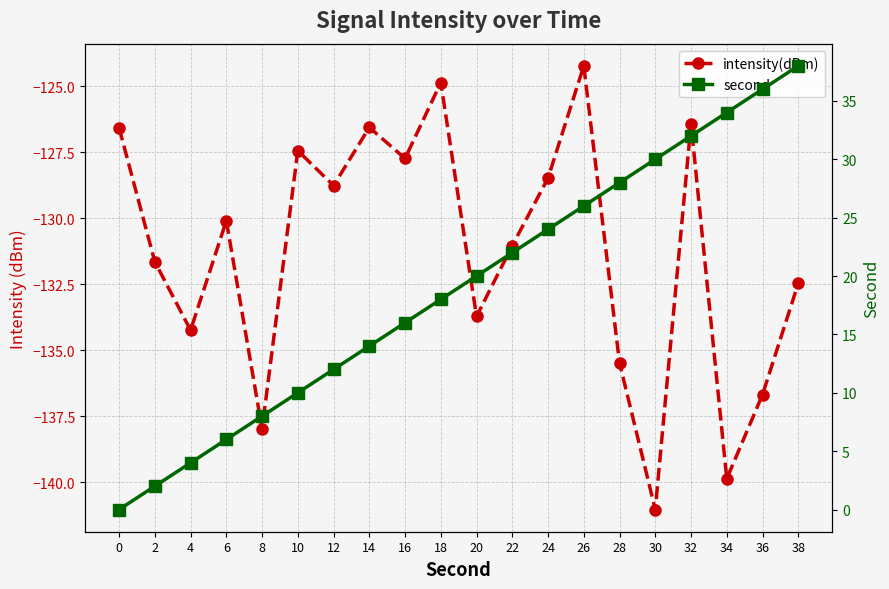

How many lines are shown in the chart?

2